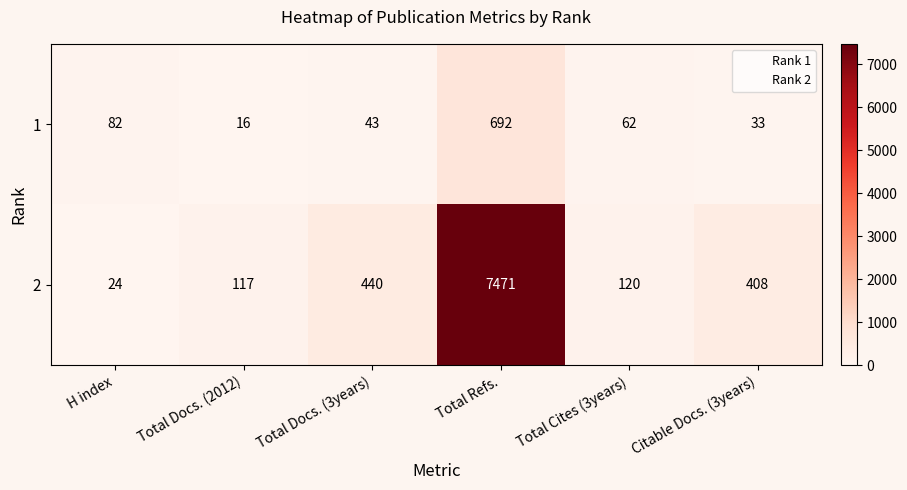

What is the difference between the maximum and minimum values in the 1 series?

676